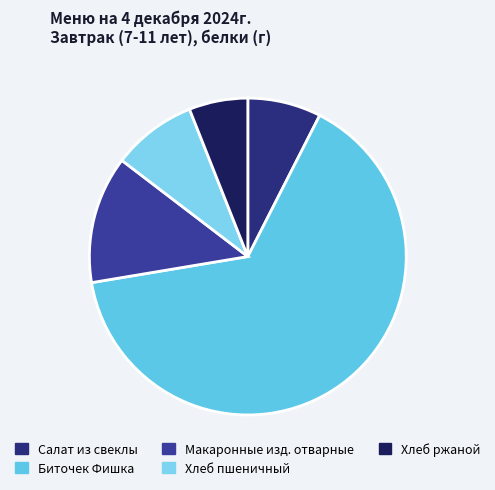

Rank the categories by value from highest to lowest.

Биточек Фишка, Макаронные изд. отварные, Хлеб пшеничный, Салат из свеклы, Хлеб ржаной